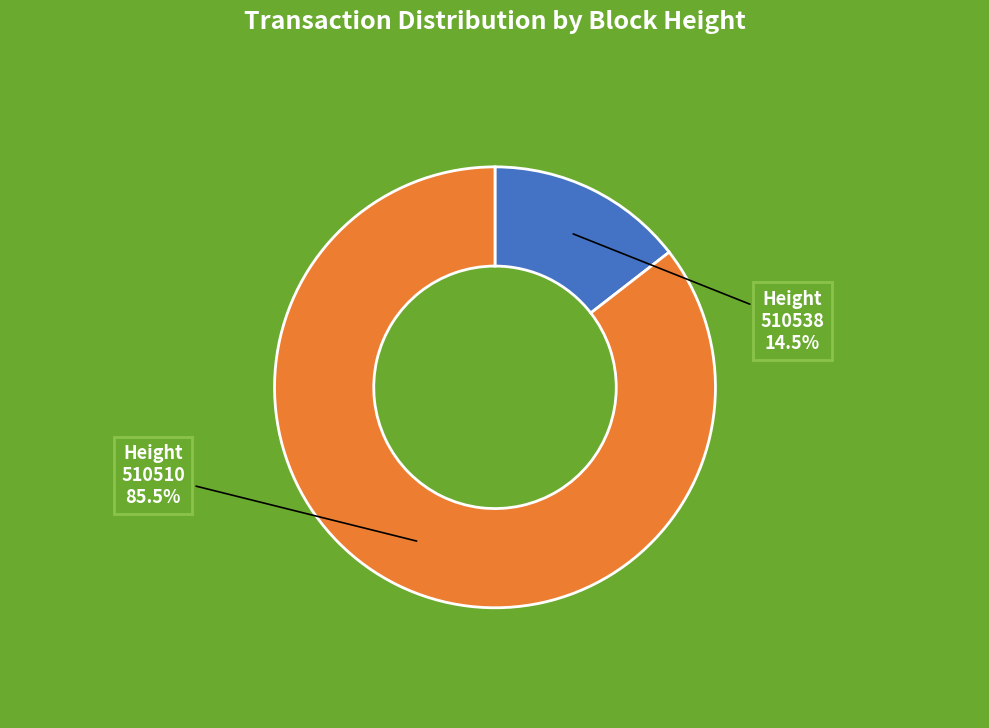

Does any single category account for the majority?

Yes